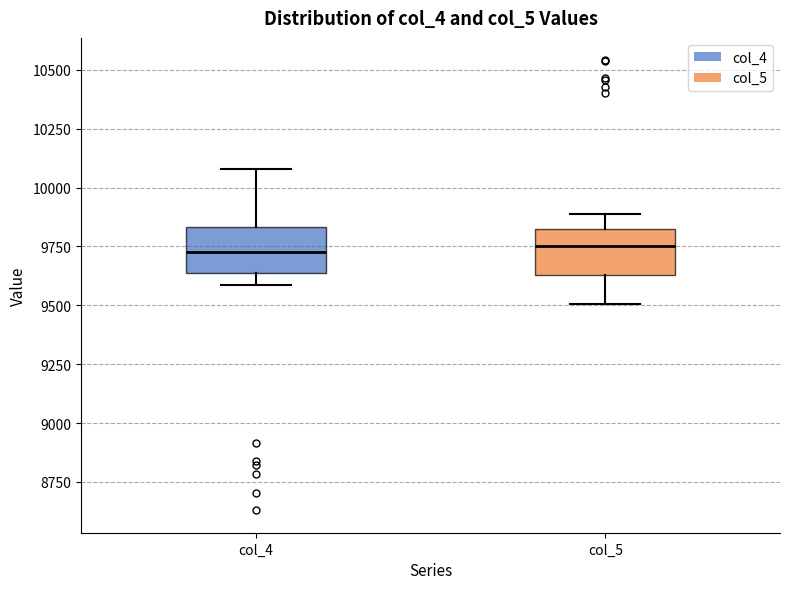

Where is the lower edge of the box for col_5 on the y-axis? The values are not printed on the chart, so give them approximately, as read against the axis.

9650